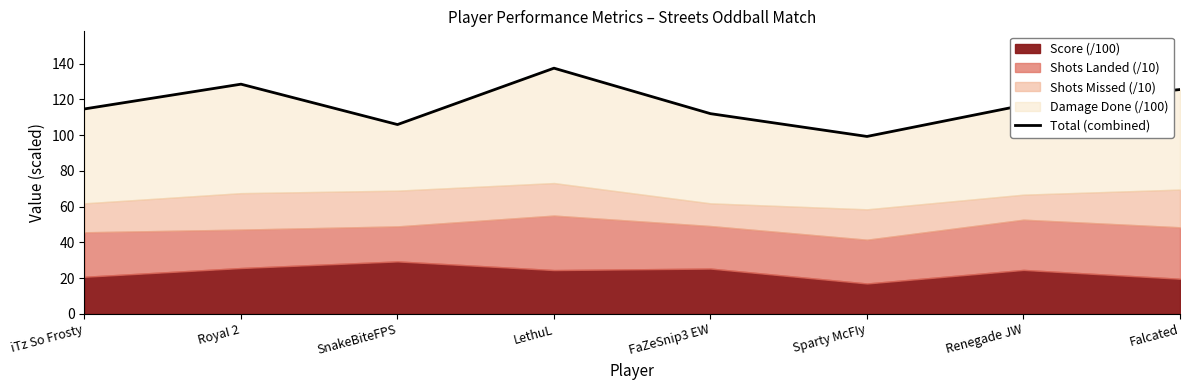

Reading left to right, what are all the values shown in this chart?

114.6	128.5	105.9	137.4	112.0	99.2	116.7	125.5